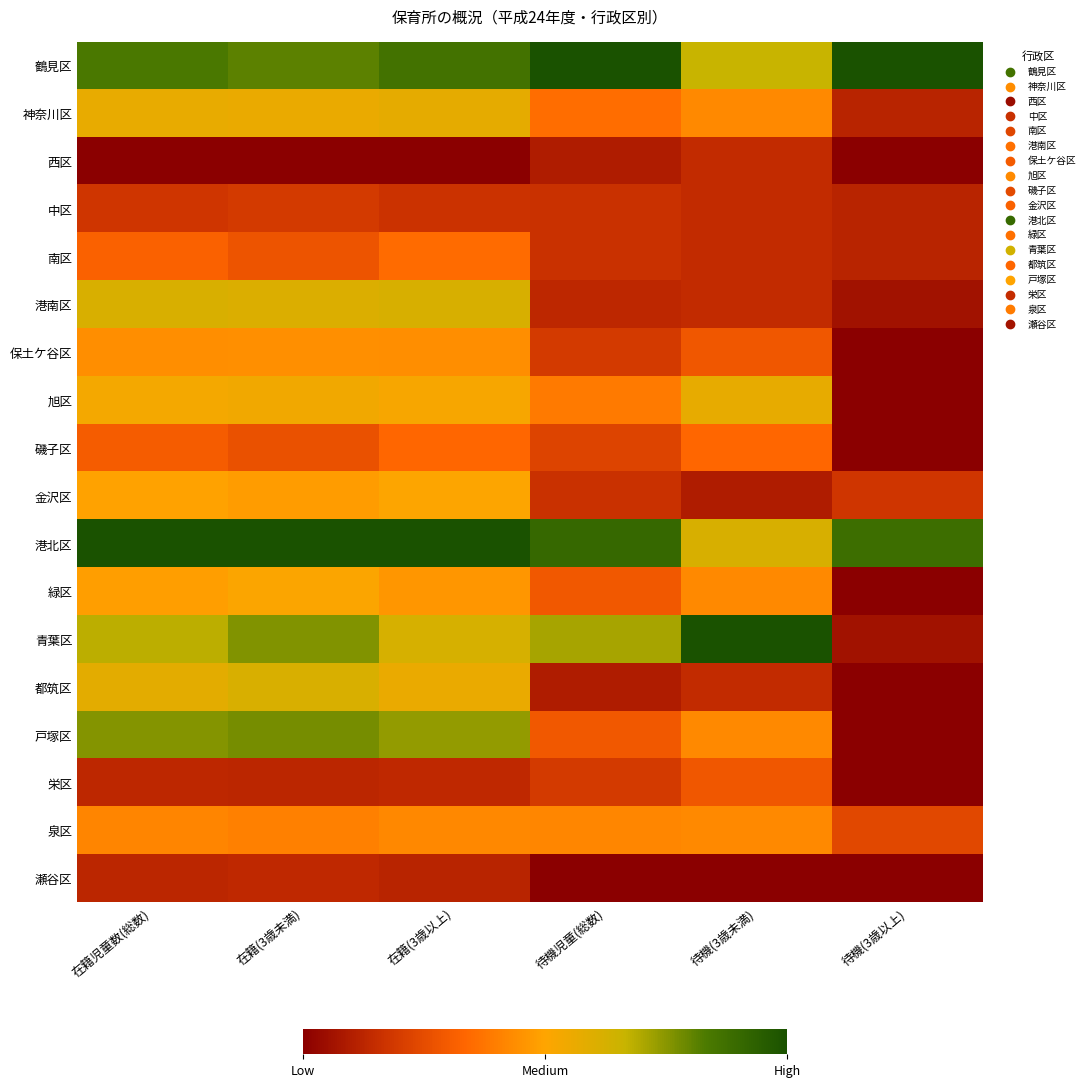

Between 在籍(3歳未満) and 在籍児童数(総数), which is larger?

在籍児童数(総数)